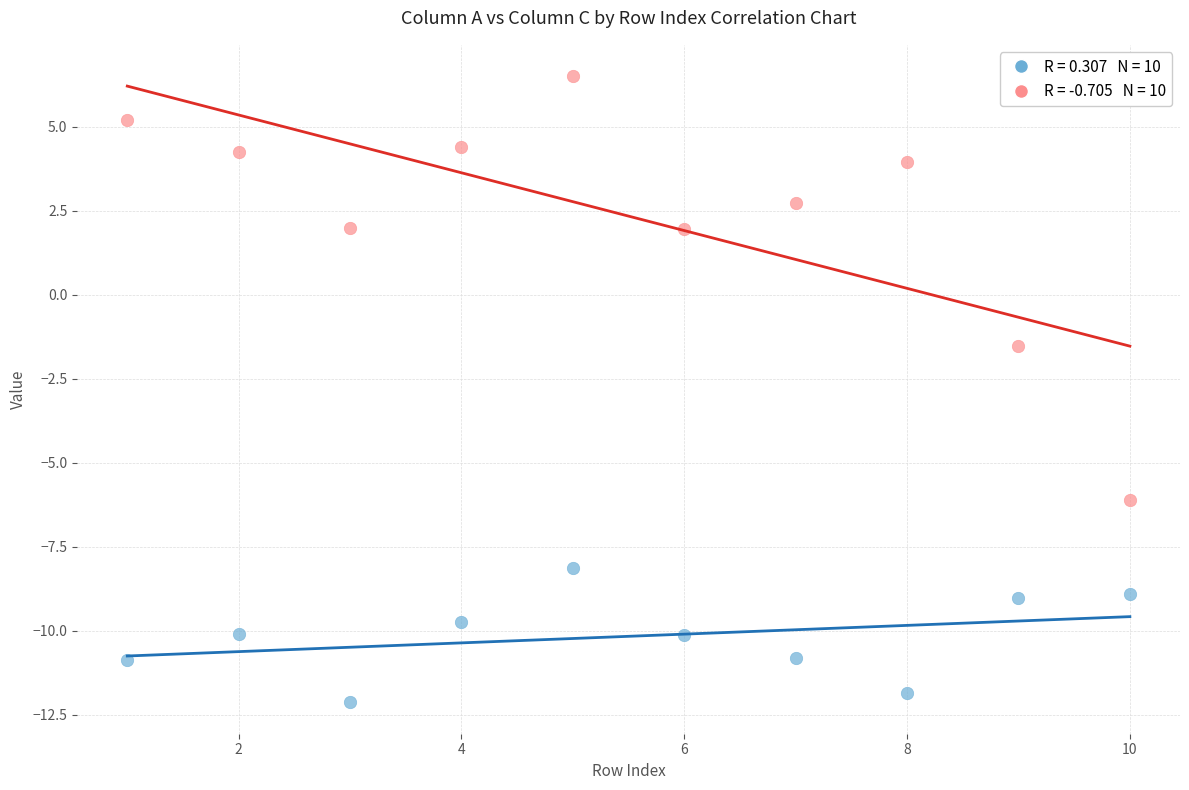

Across all data points, what is the range of Y values (max minus min)?

18.6